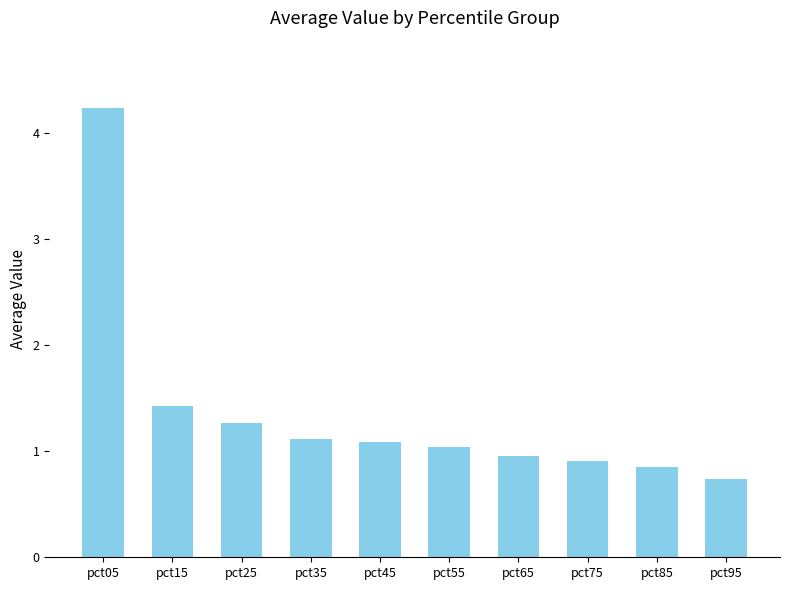

Count the number of values greater than 1.

6